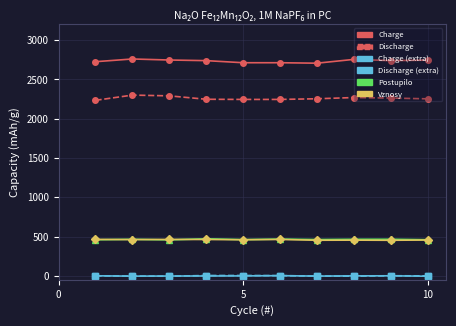

Does the chart have visible grid lines?

Yes